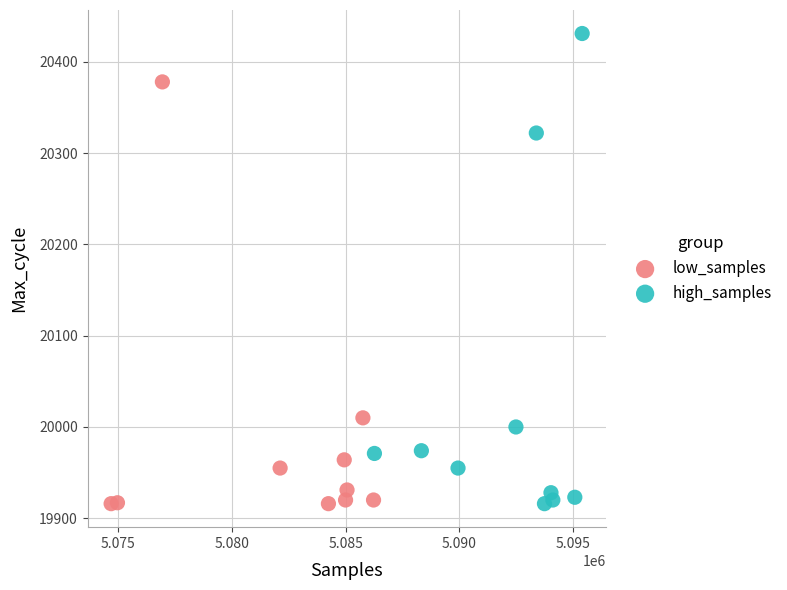

Which series reaches the maximum Y coordinate?

high_samples